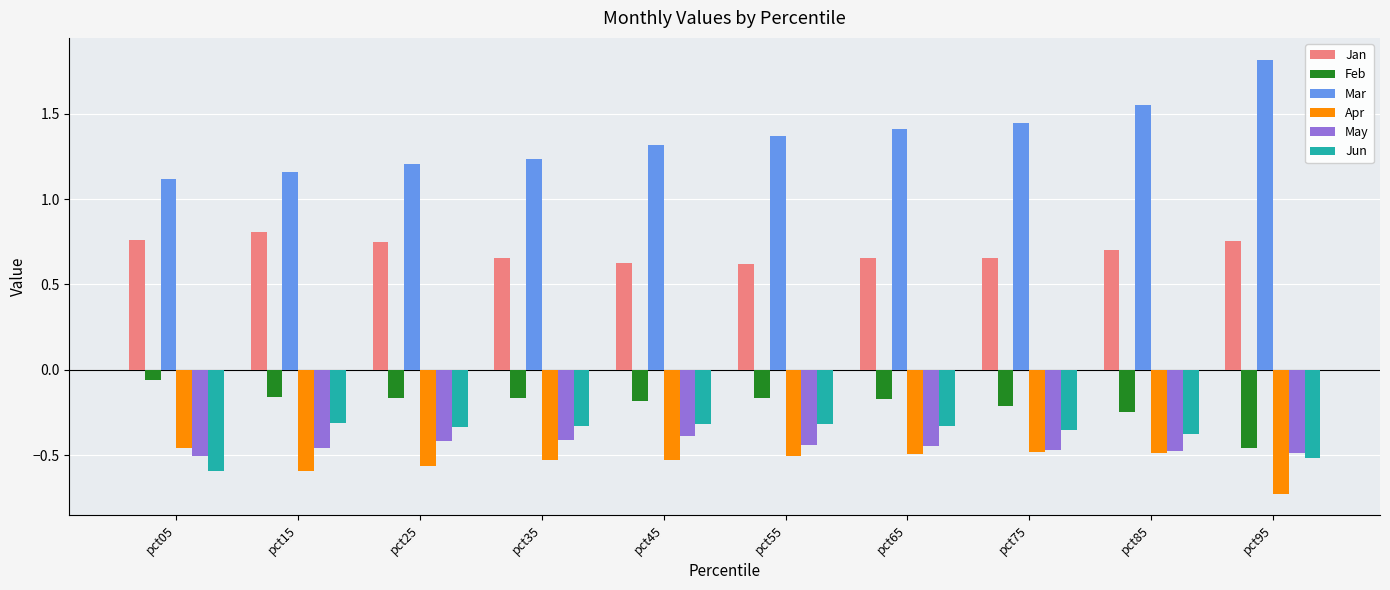

At which label is Mar closest to 1?

pct05